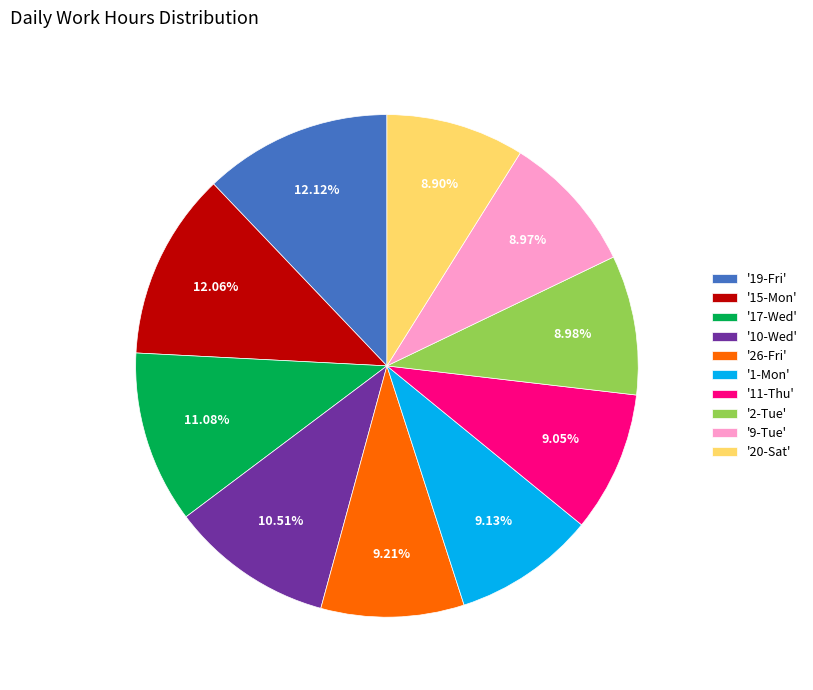

What is the ratio of the value at '17-Wed' to the value at '15-Mon'?

0.9